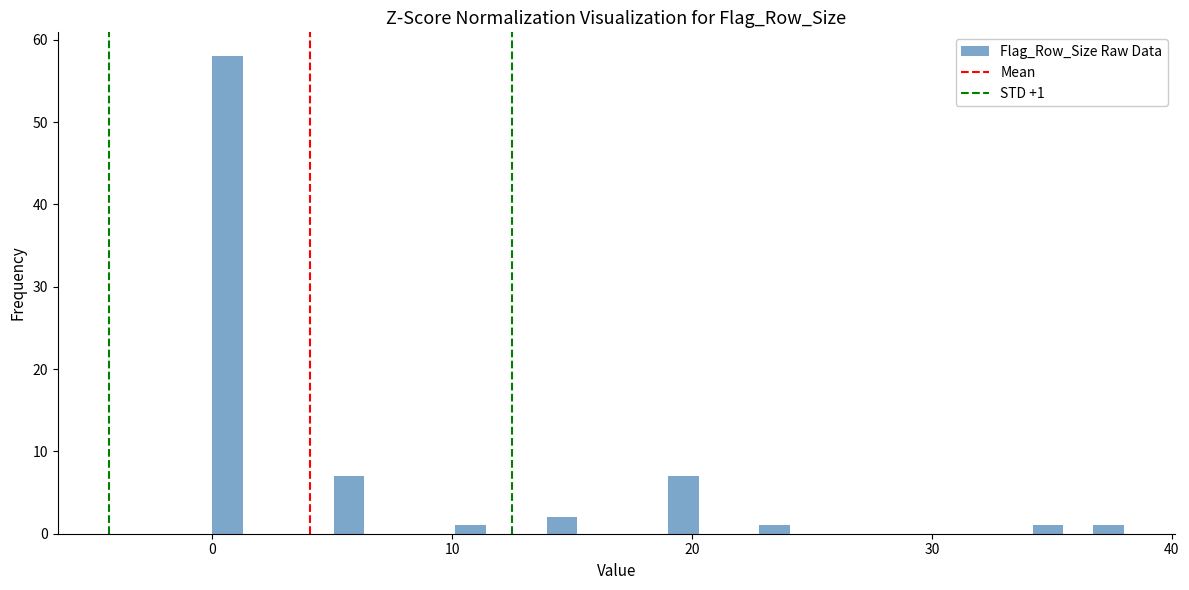

Read against the x-axis, roughly where is the centre of the tallest bar?

1